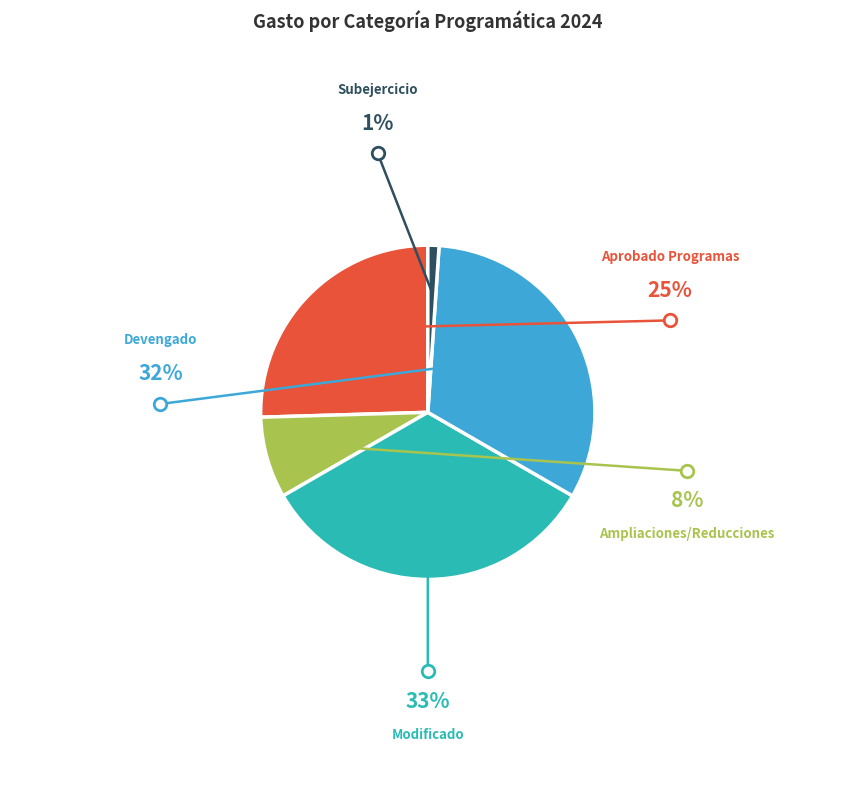

How many segments does this pie chart have?

5